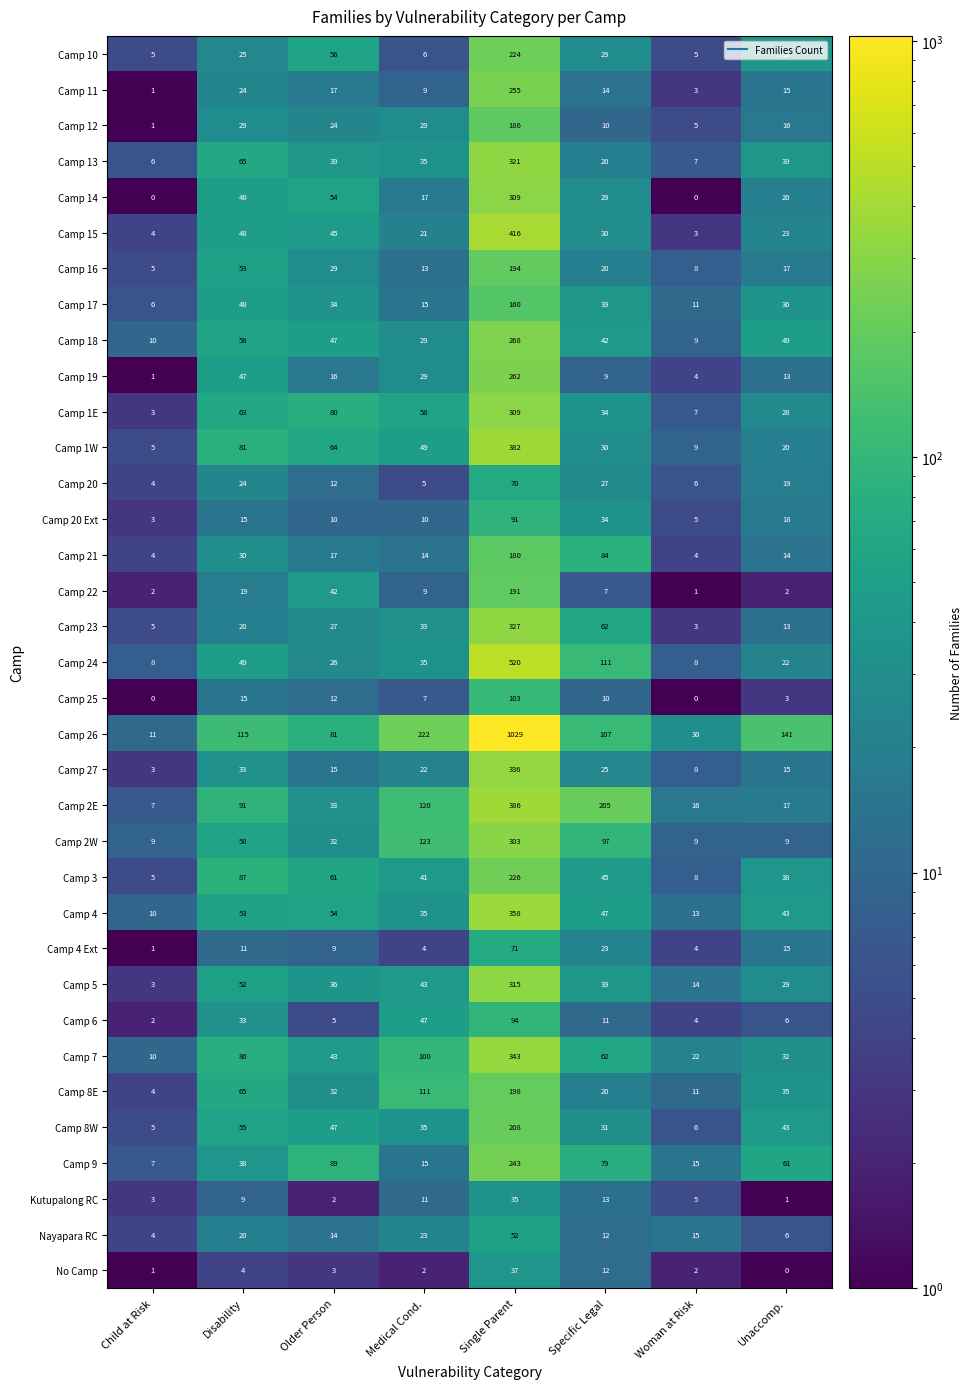

True or false: Camp 2E has a value of 386 at Single Parent.

True